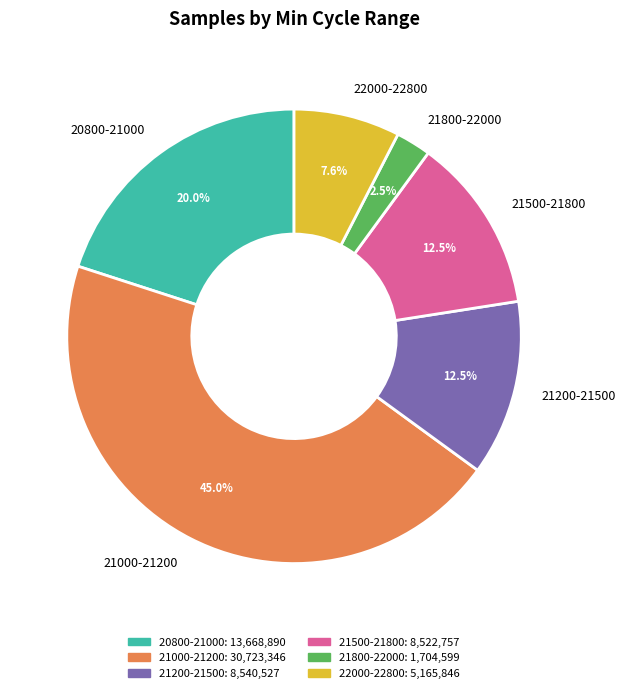

Is there a majority slice in this chart?

No